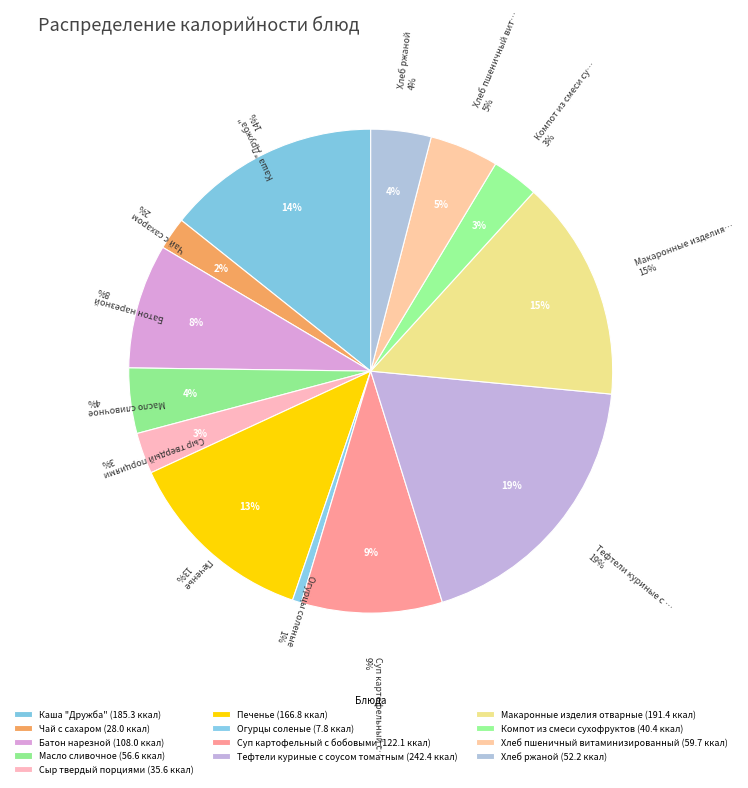

Approximately how many times larger is the value at Чай с сахаром compared to Батон нарезной?

0.3